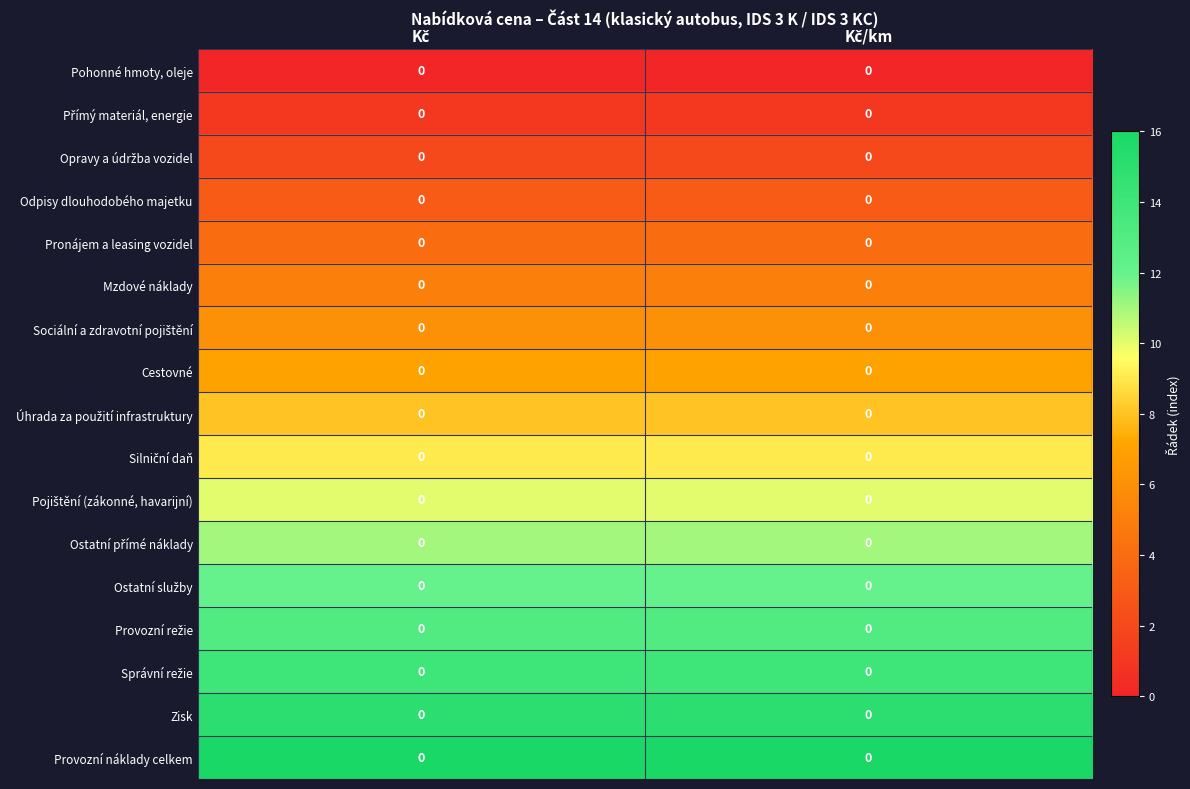

At which category does the chart reach its peak across all series?

Kč